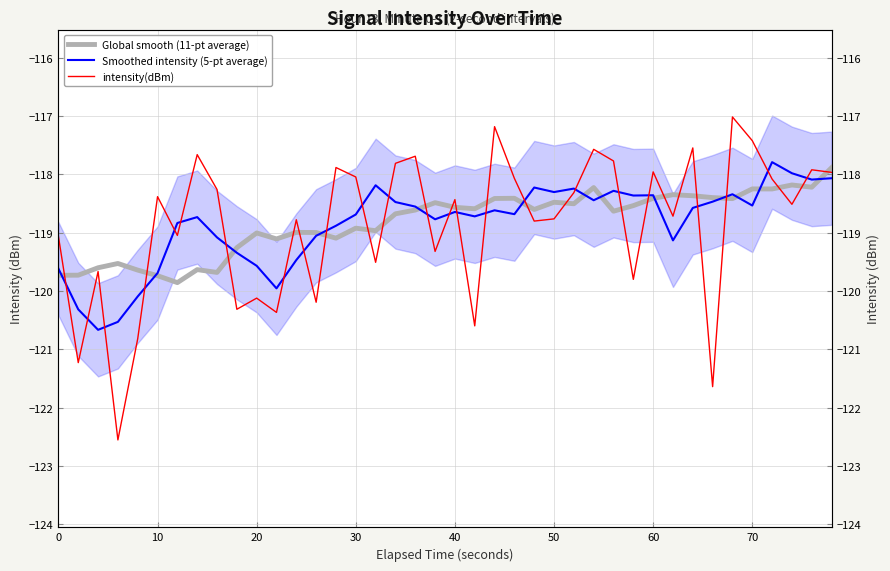

How many data points in Global smooth (11-pt average) are less than -118?

39